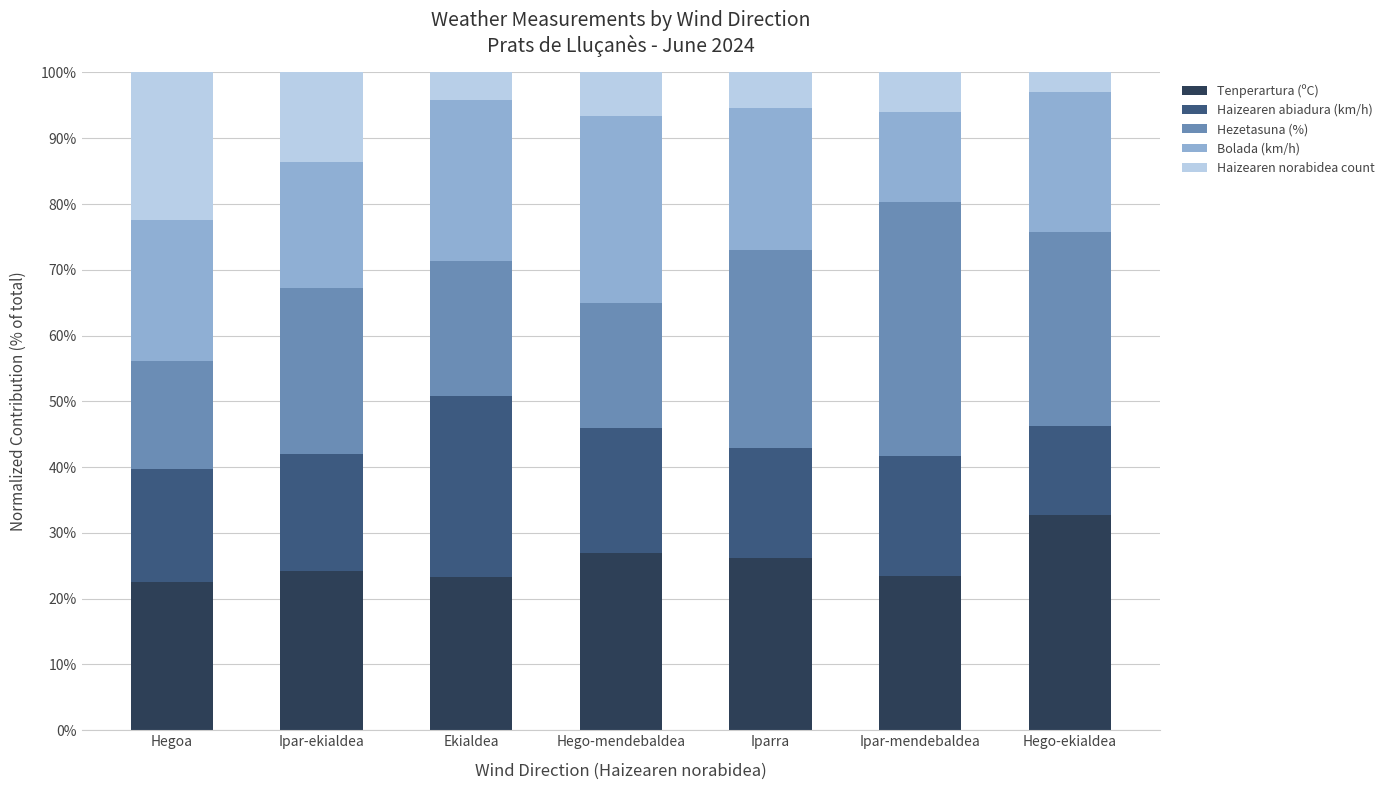

What is the difference between the maximum and minimum values in the Tenperartura (ºC) series?

10.3